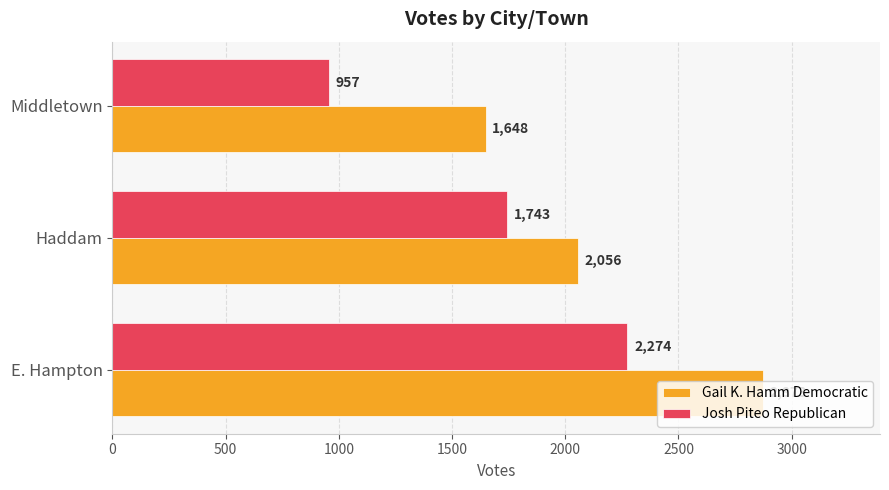

Rank the categories by Gail K. Hamm Democratic value from highest to lowest.

E. Hampton, Haddam, Middletown